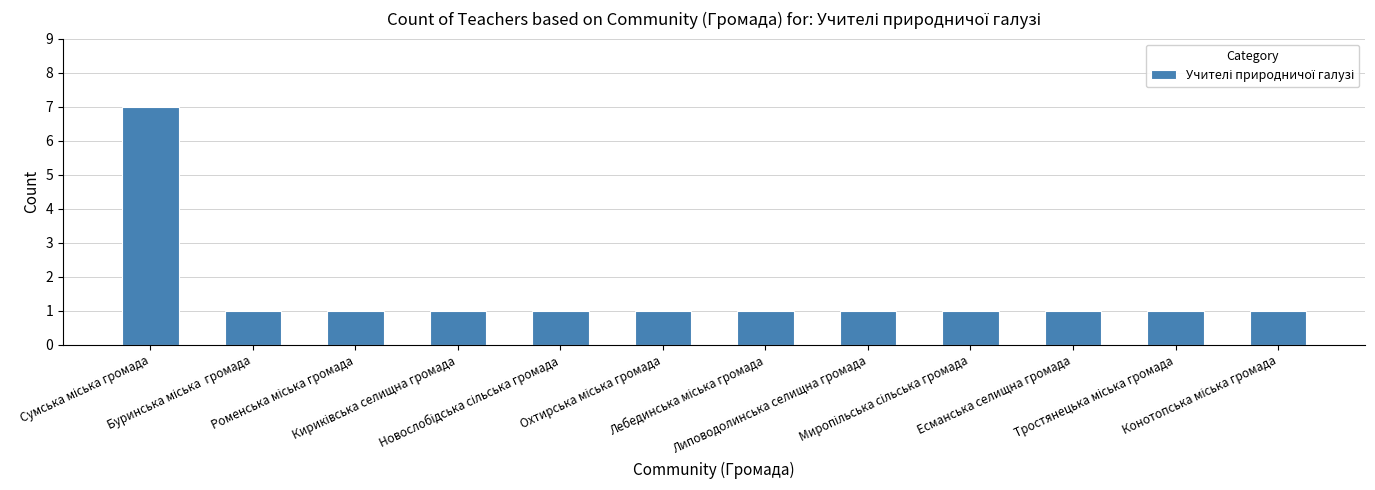

What is the average value?

2